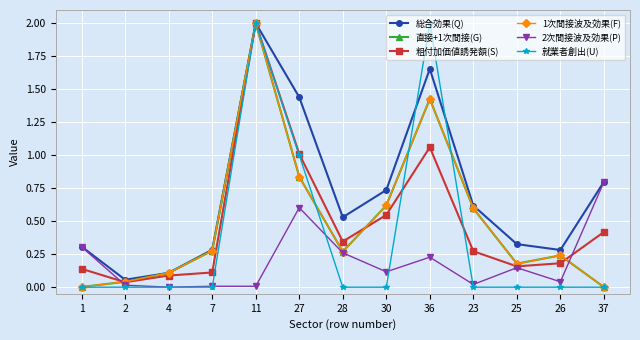

List the series in order of their peak value, highest first.

総合効果(Q), 直接+1次間接(G), 粗付加価値誘発額(S), 1次間接波及効果(F), 就業者創出(U), 2次間接波及効果(P)